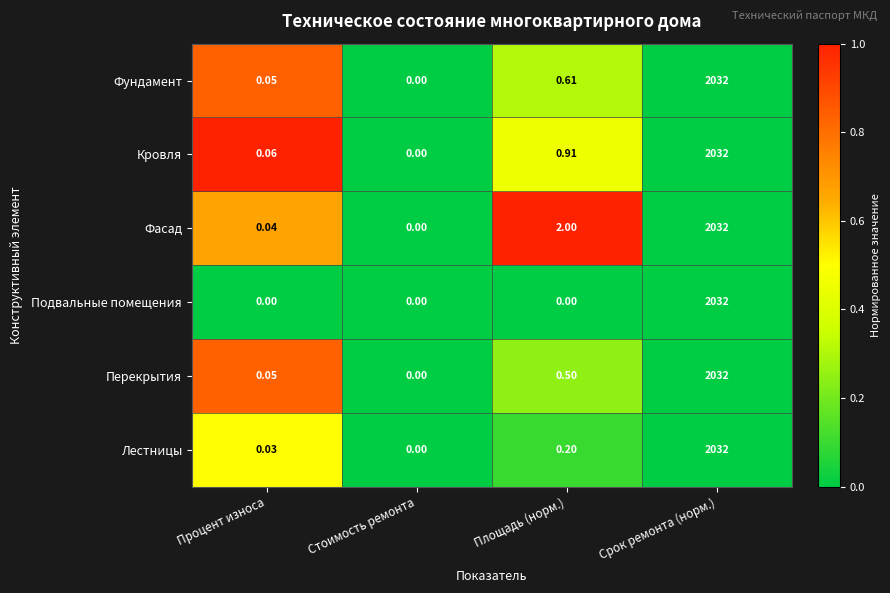

How many series are shown in this chart?

6